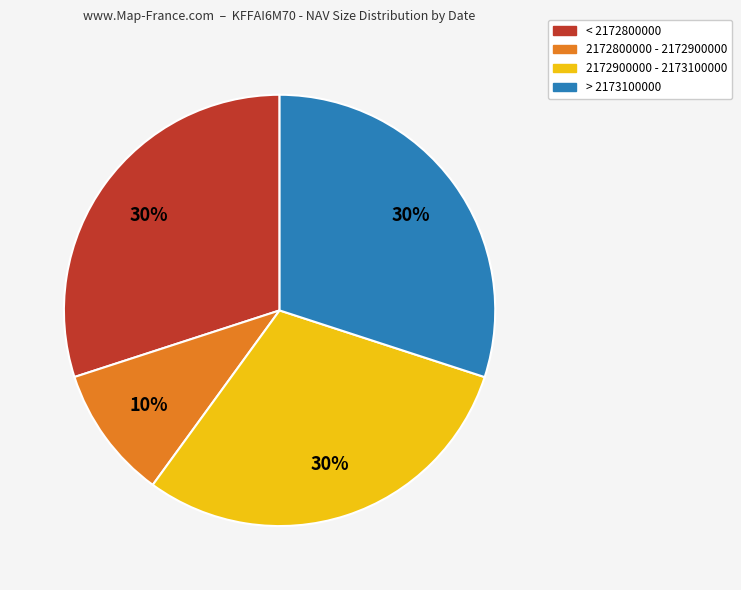

Count the number of slices in the pie.

4